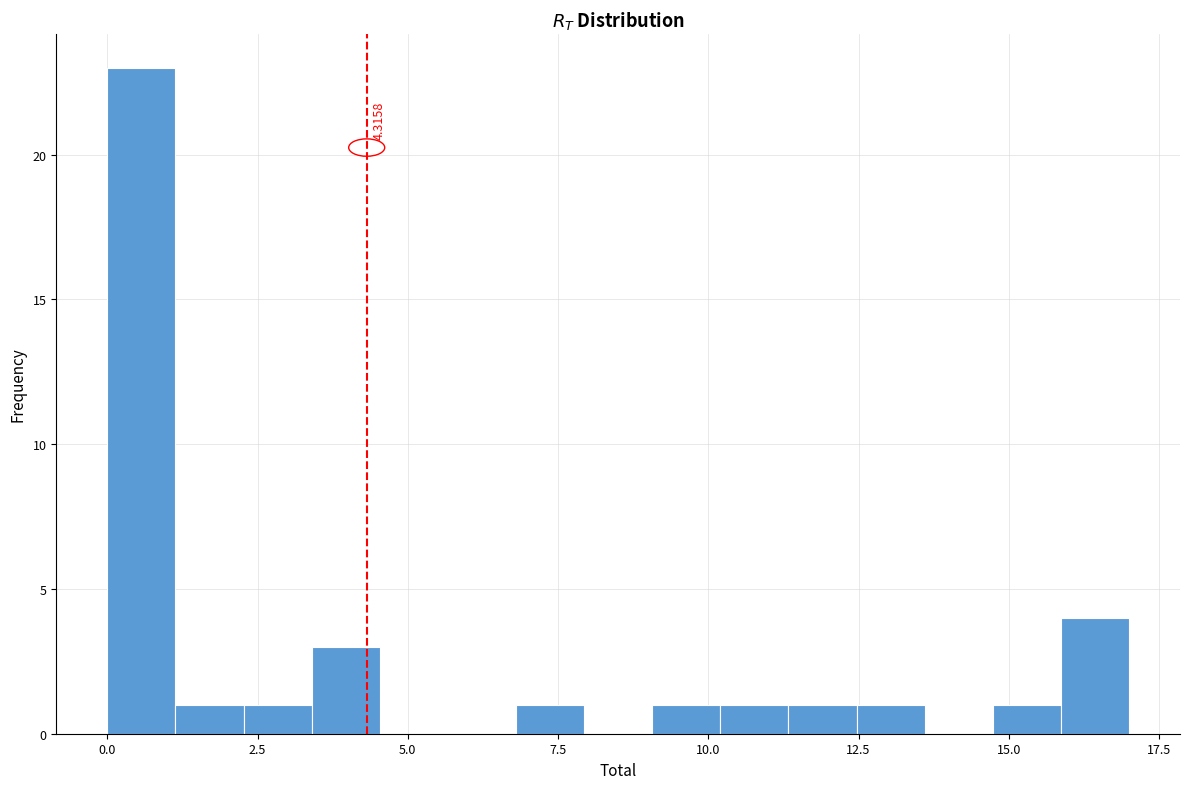

Read against the x-axis, roughly where is the centre of the tallest bar?

0.5